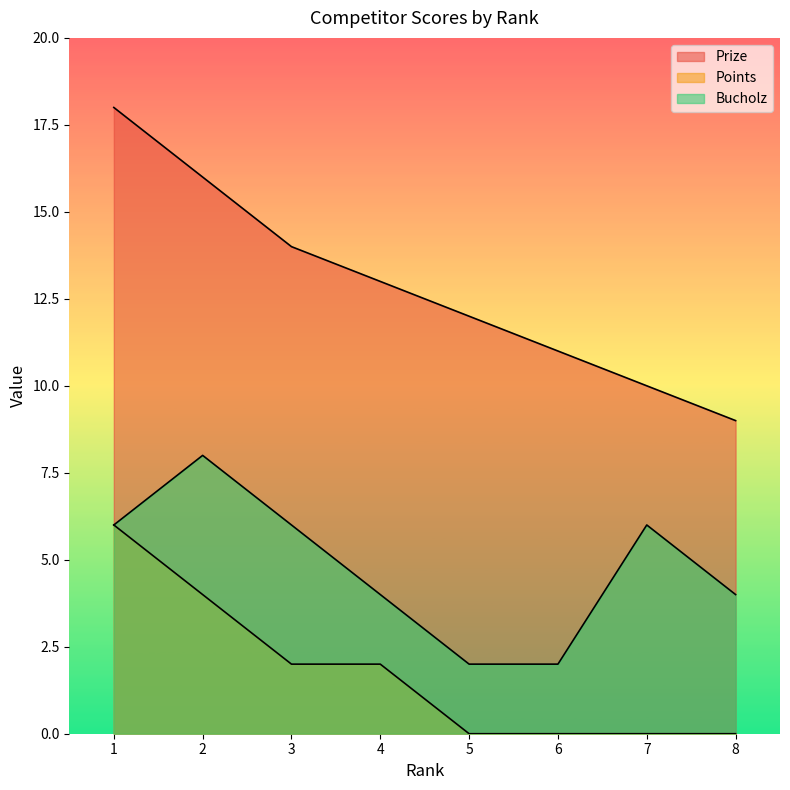

True or false: Bucholz and Prize cross at least once.

False